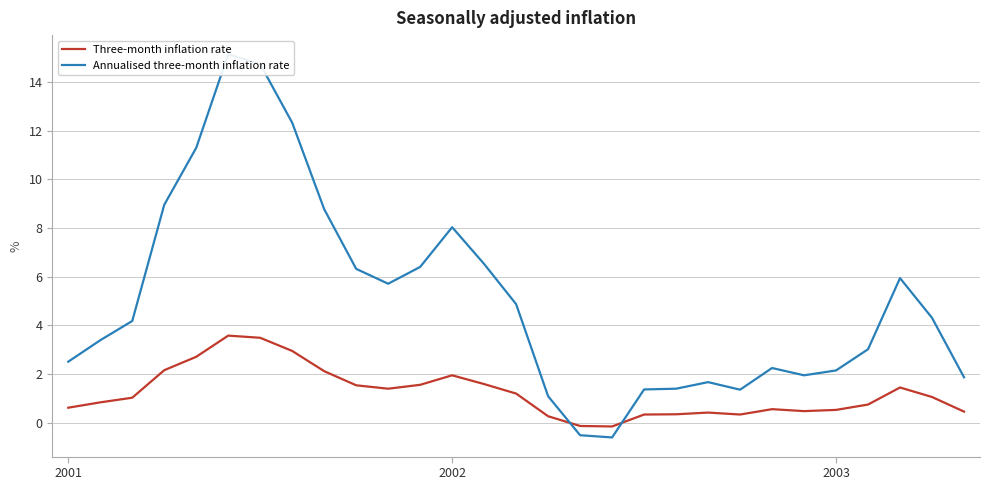

Where is Annualised three-month inflation rate nearest to the value 7?

13